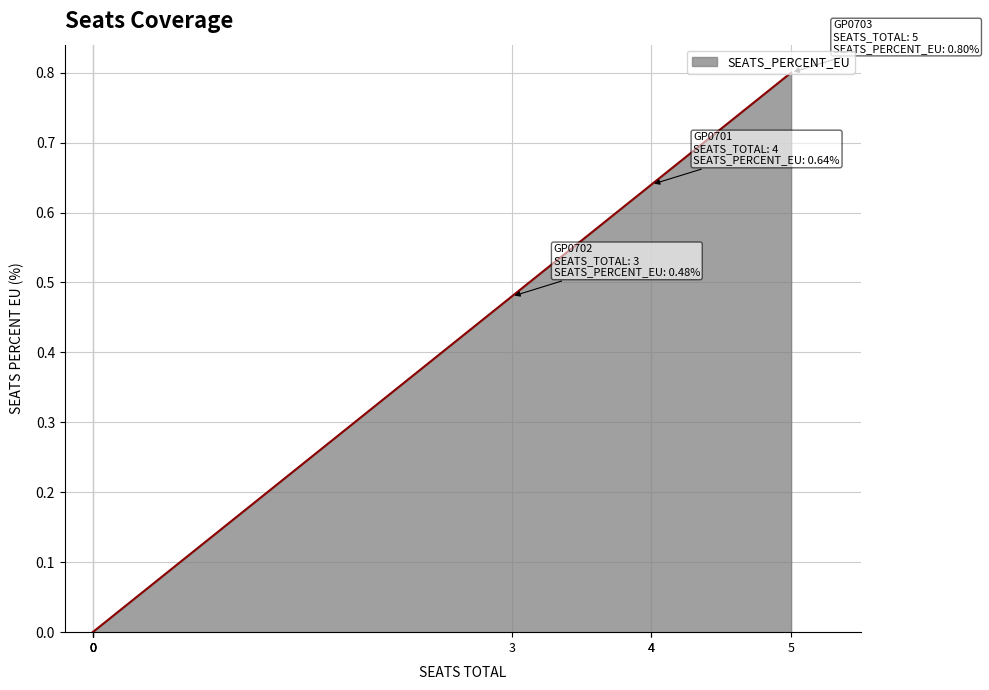

How many lines are shown in the chart?

1